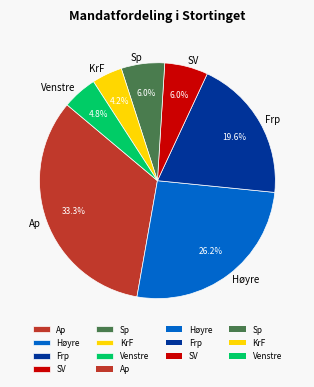

To the nearest percent, what is the average slice percentage?

14%